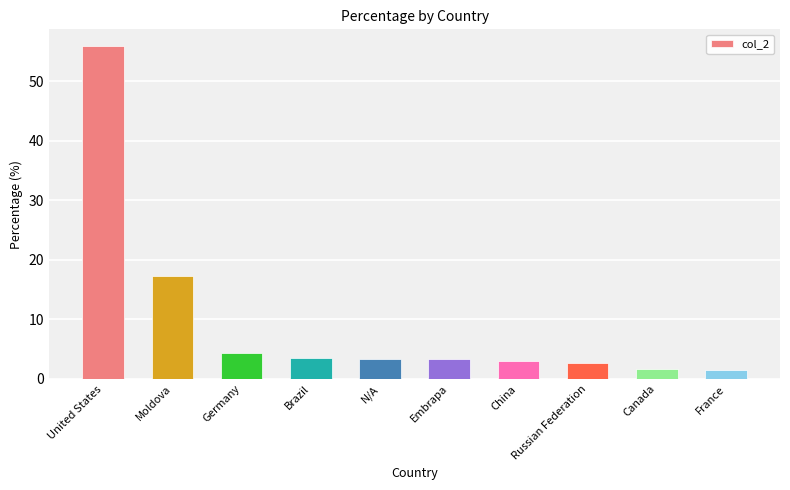

At which category does the chart reach its peak across all series?

United States